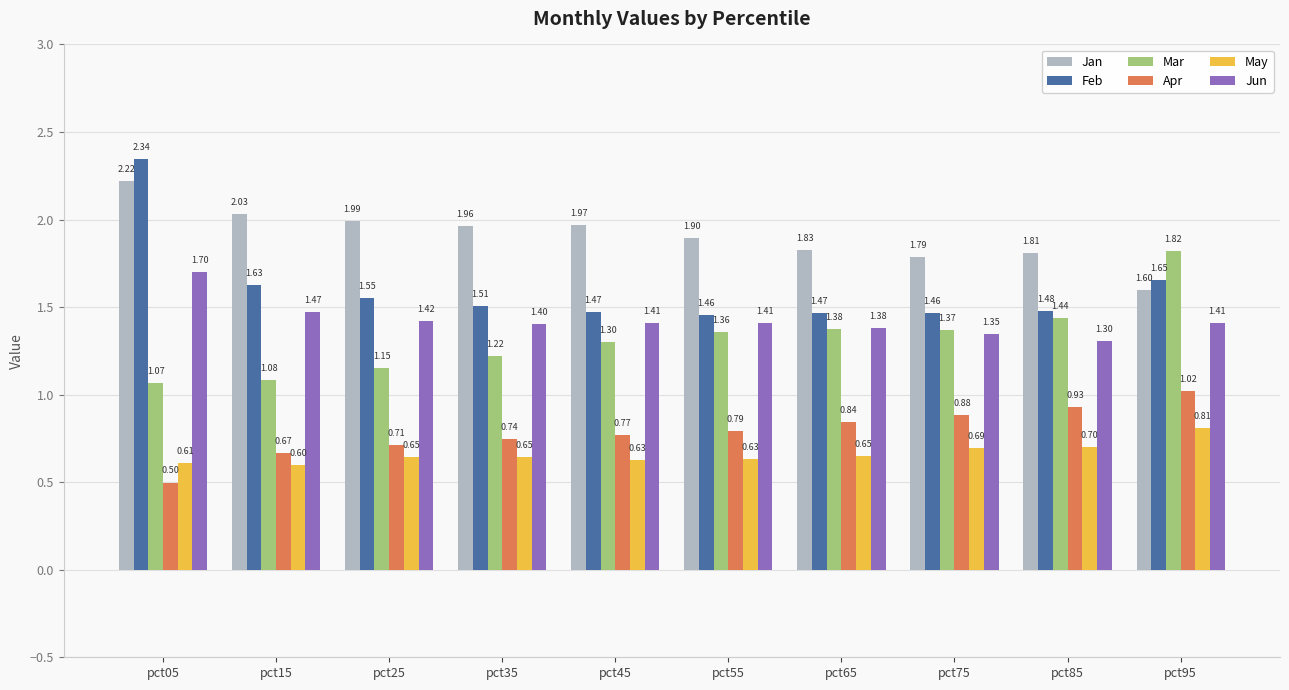

Rank the series by their maximum value, from lowest to highest.

May, Apr, Jun, Mar, Jan, Feb